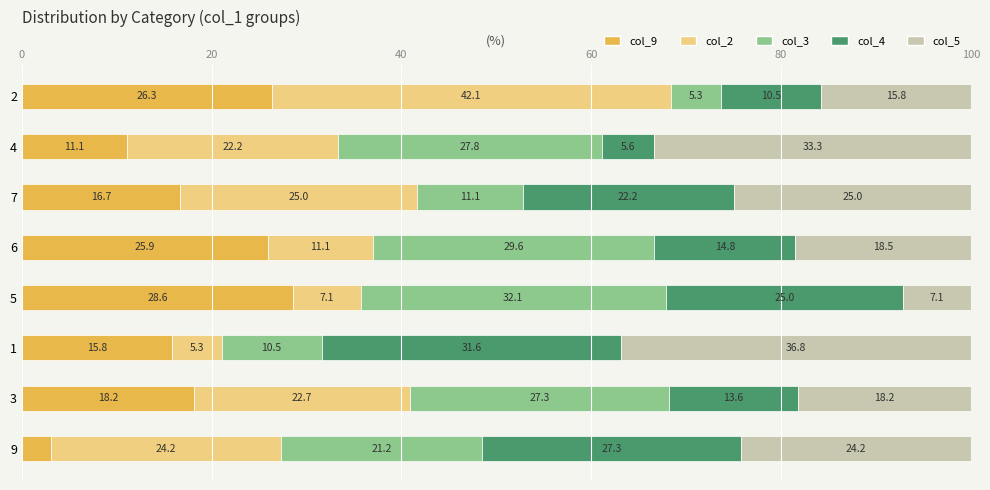

At which label does col_9 reach its peak?

5